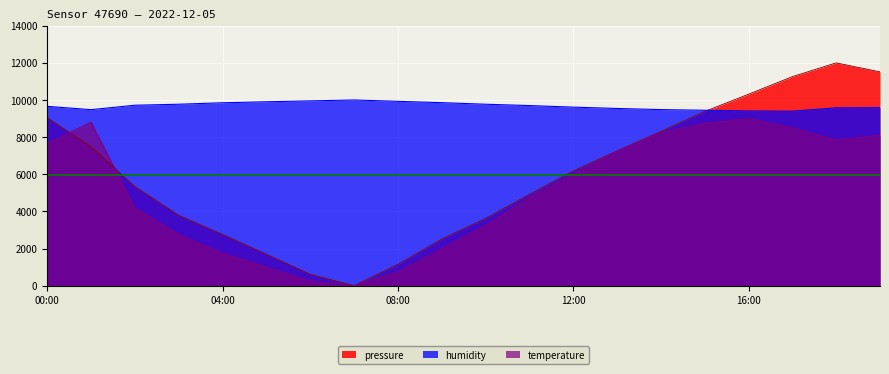

What is the label of the 7th point from the right?

13:00